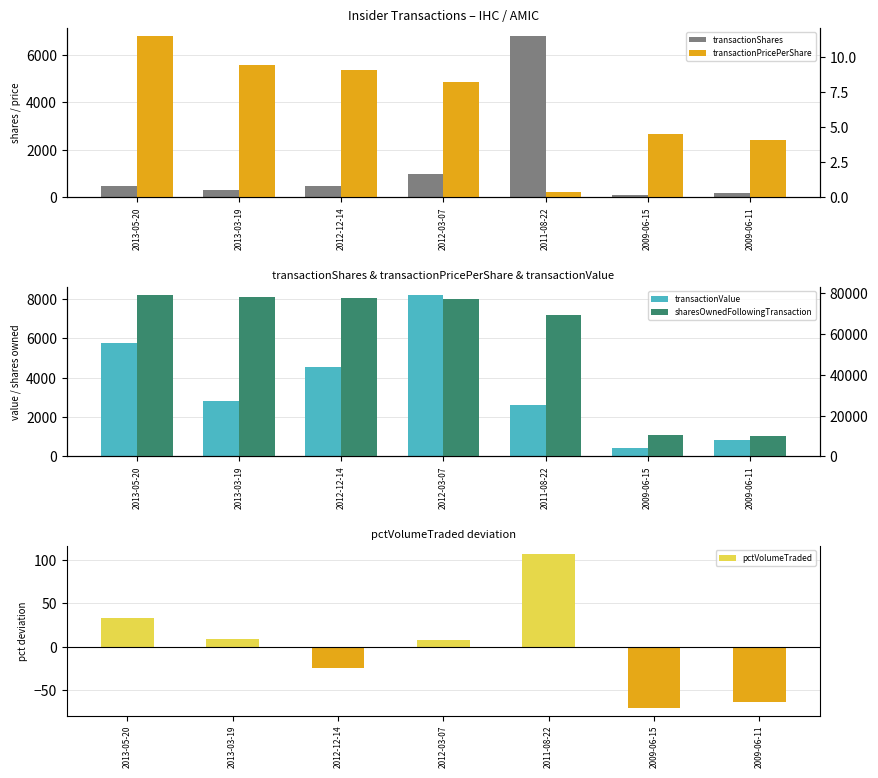

What are all the series names shown in the legend?

transactionShares, transactionValue, pctVolumeTraded, transactionPricePerShare, sharesOwnedFollowingTransaction